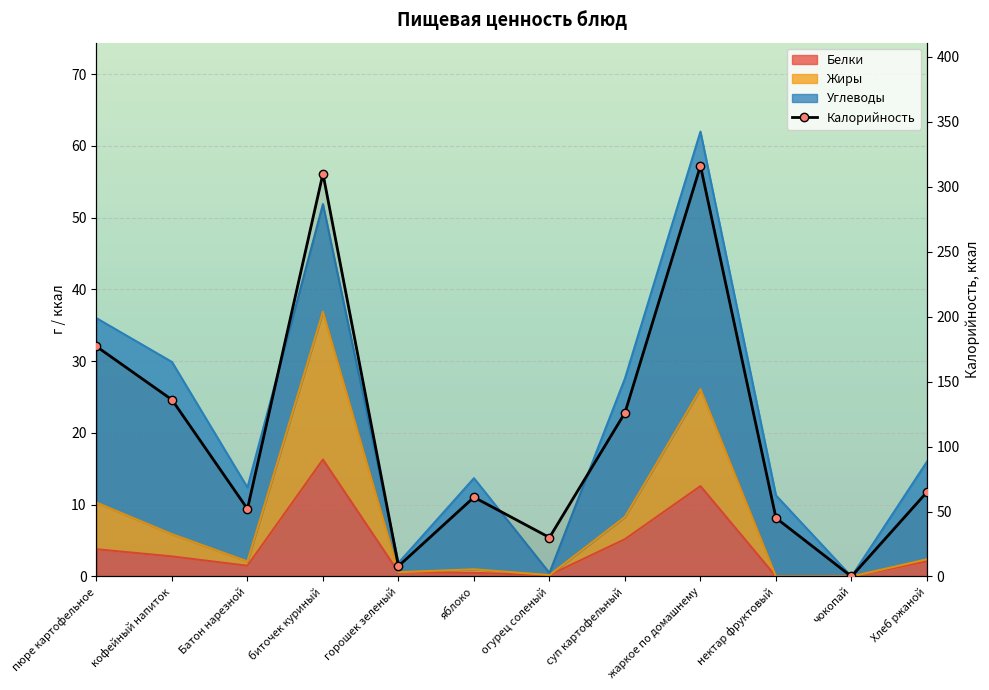

At which label does the data first exceed 65?

пюре картофельное